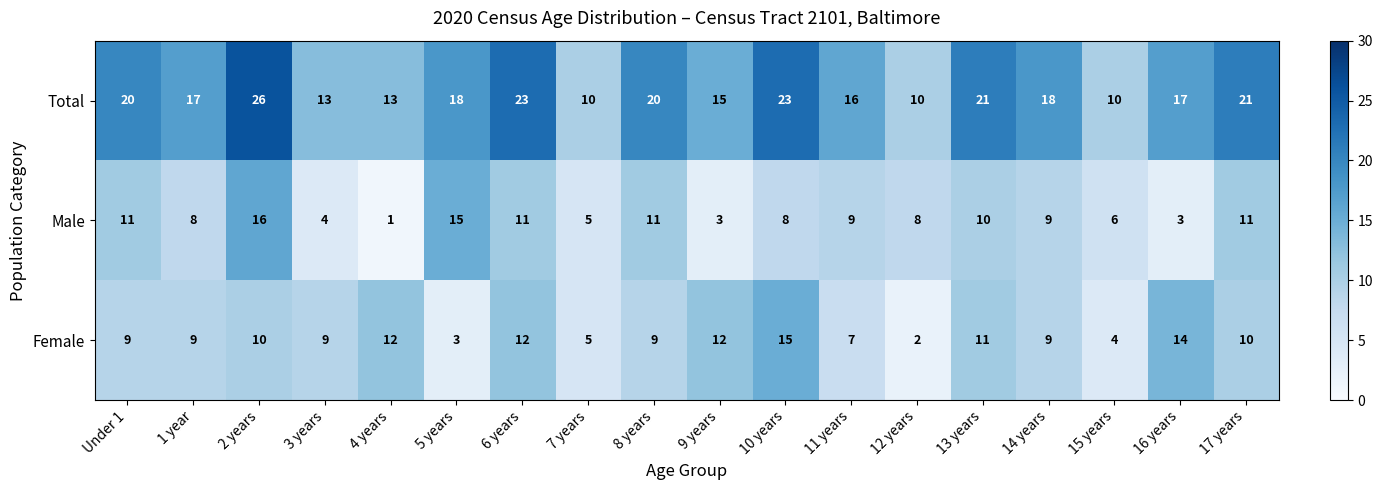

Which series has the widest spread of values?

Total